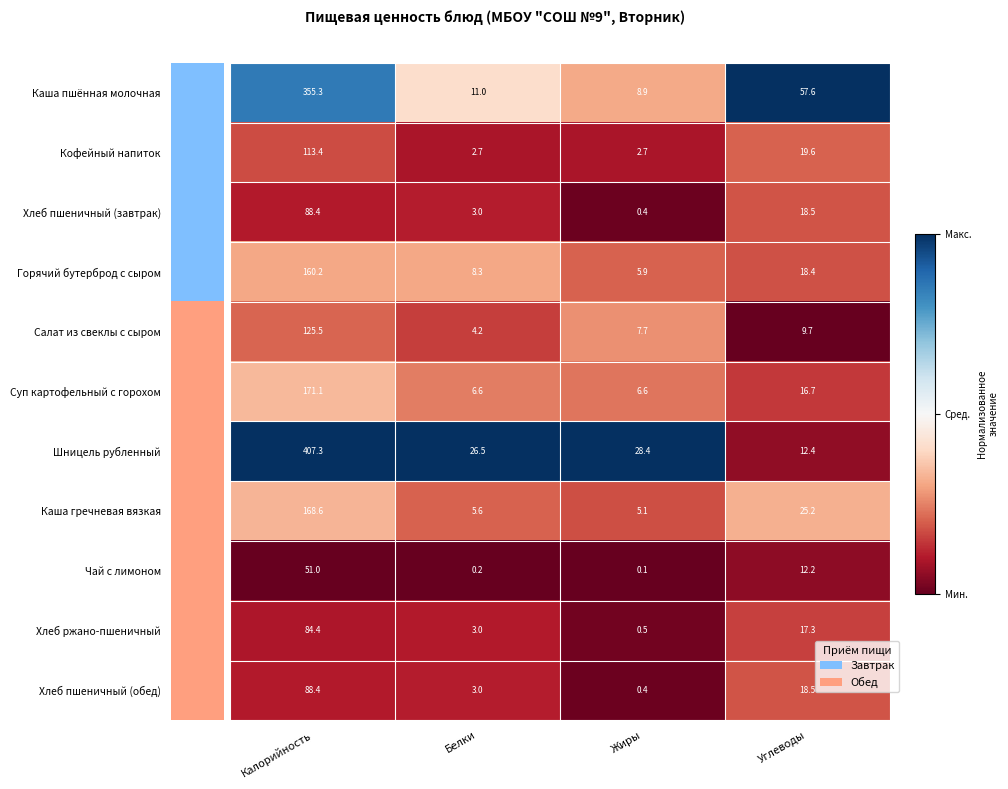

At which category does the chart reach its peak across all series?

Калорийность